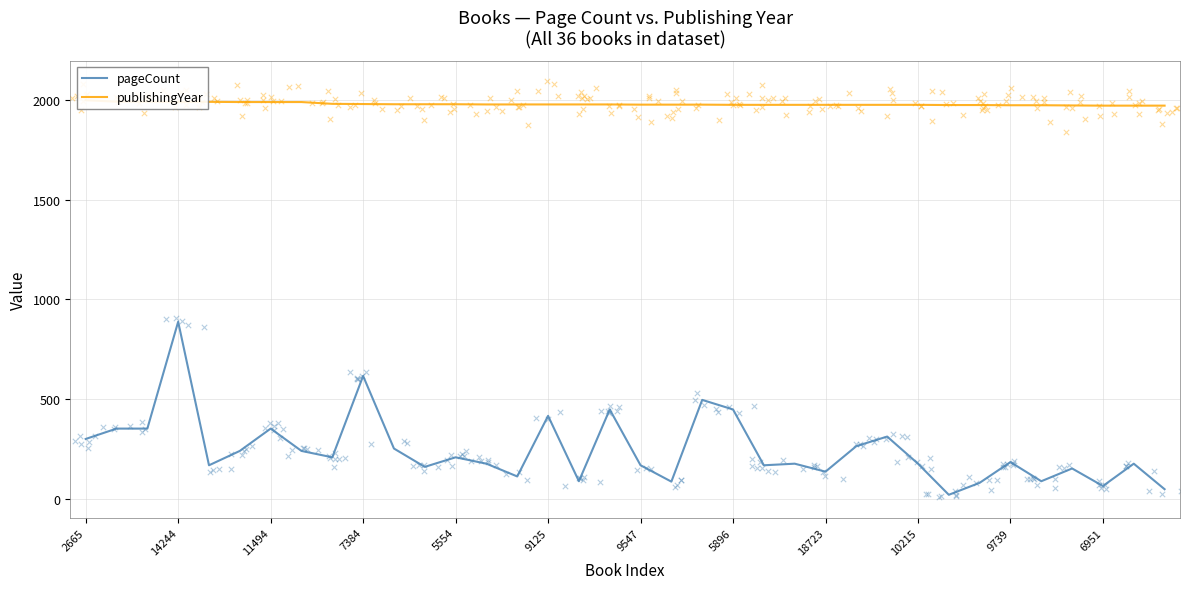

What are all the series names shown in the legend?

pageCount, publishingYear